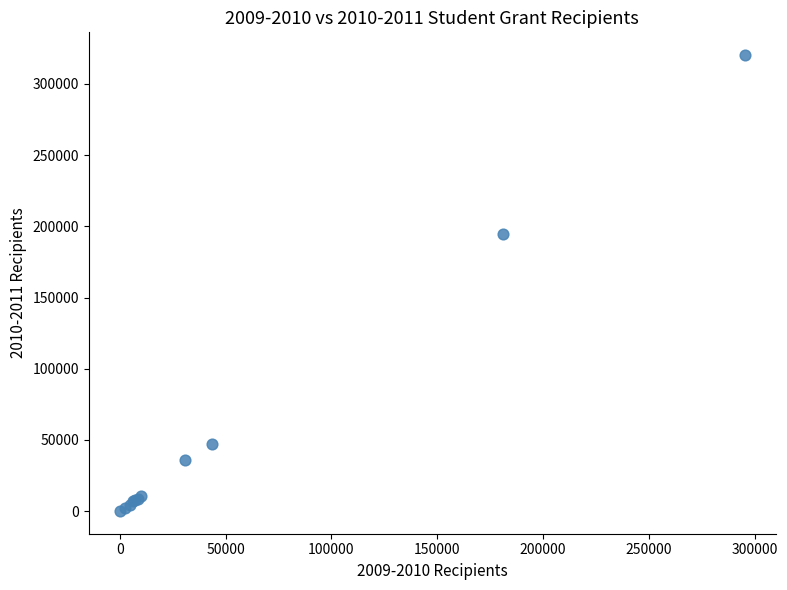

What Y value in the scatter plot is closest to 160166?

194333